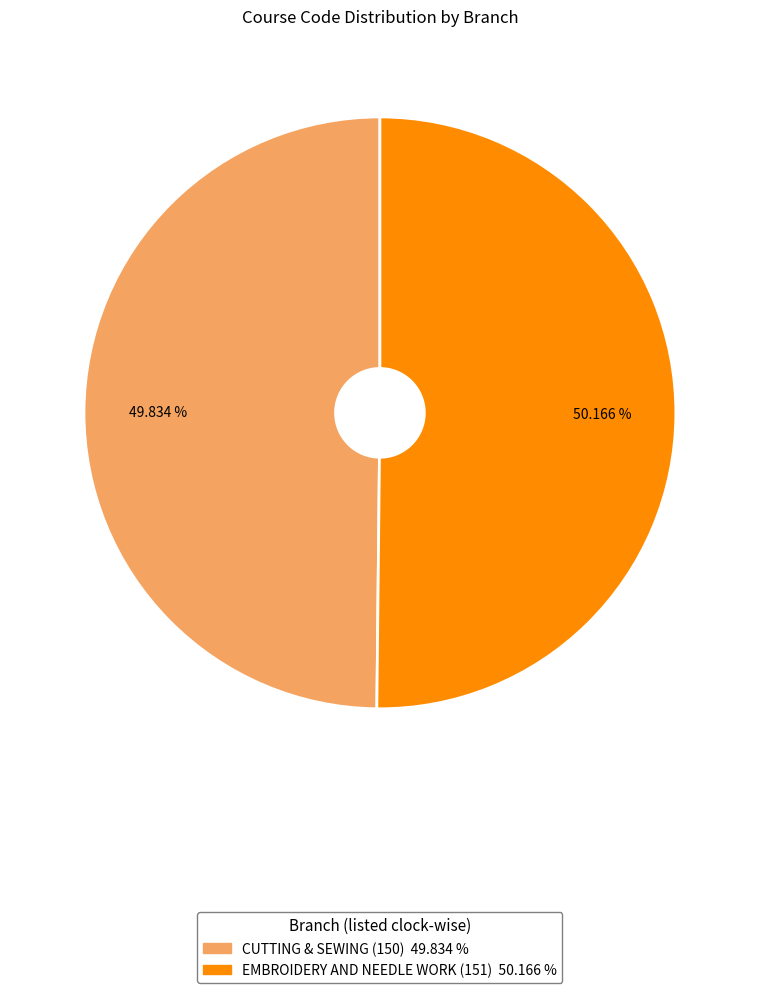

True or false: CUTTING & SEWING (150) accounts for 50% of the total.

True